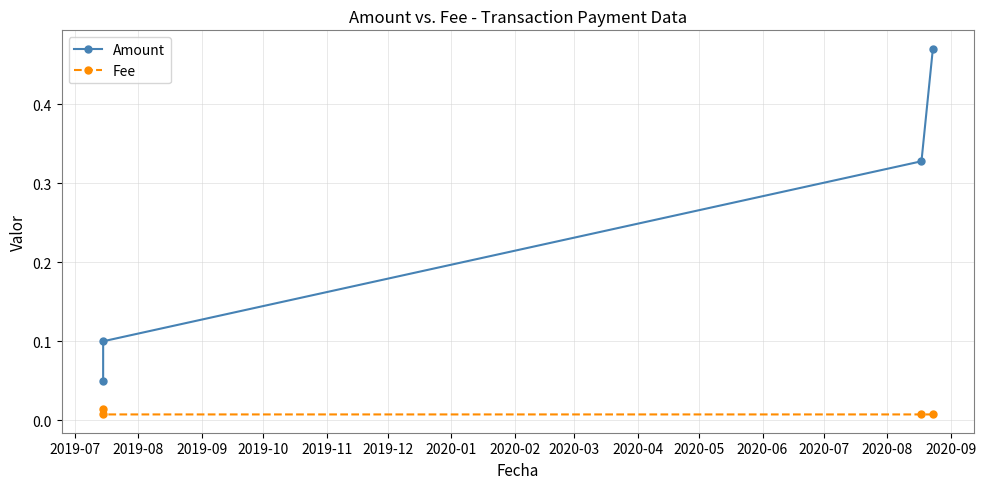

List the series in order of their peak value, lowest first.

Fee, Amount